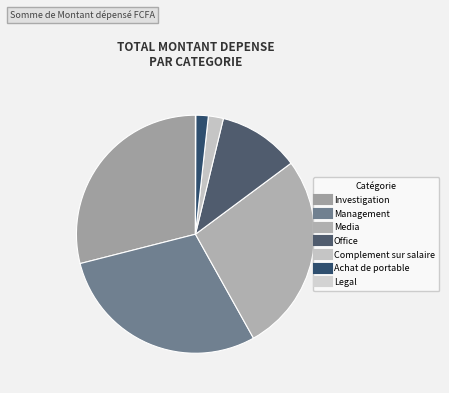

What portion of the pie excludes Management?

70.9%